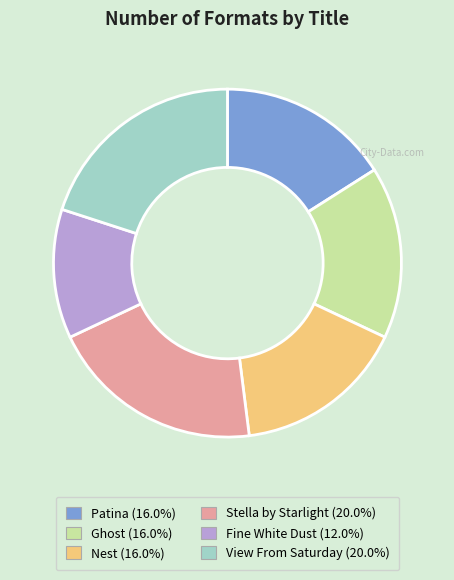

Which category has the smallest portion of the pie?

Fine White Dust